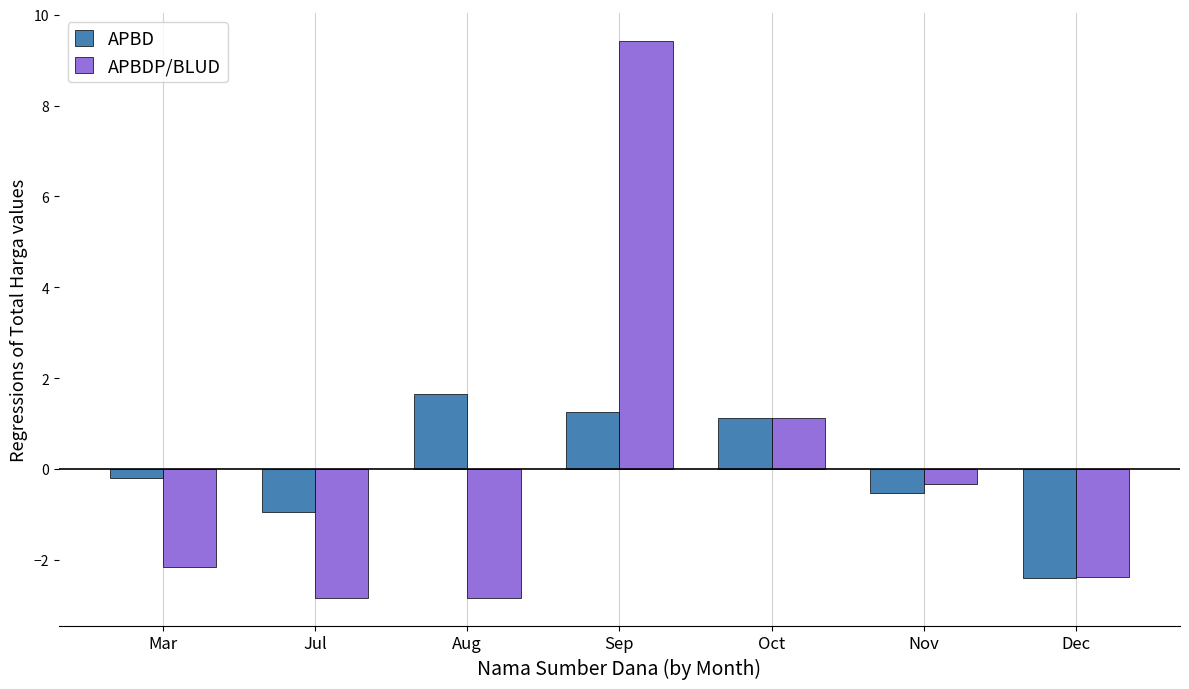

Rank the series by their maximum value, from highest to lowest.

APBDP/BLUD, APBD